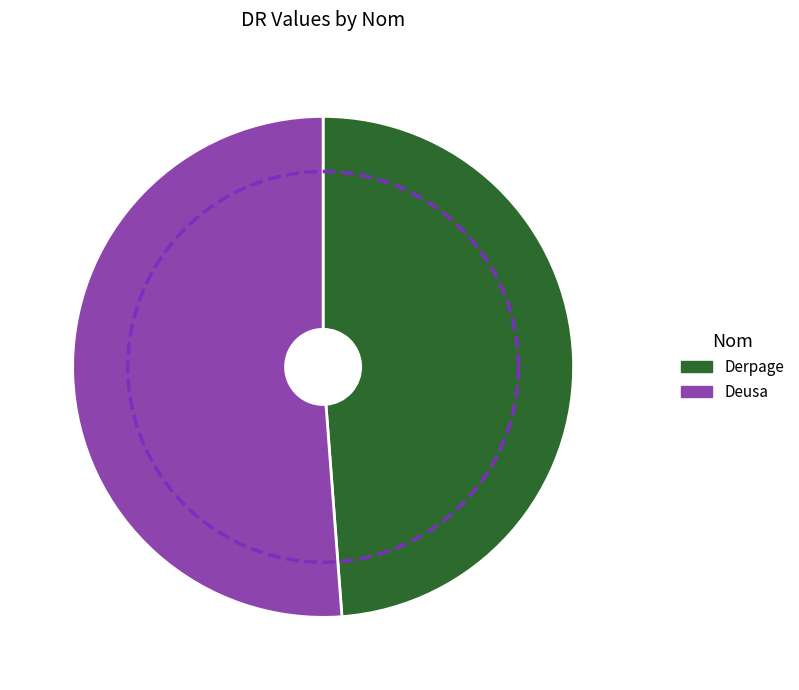

Count the number of slices in the pie.

2